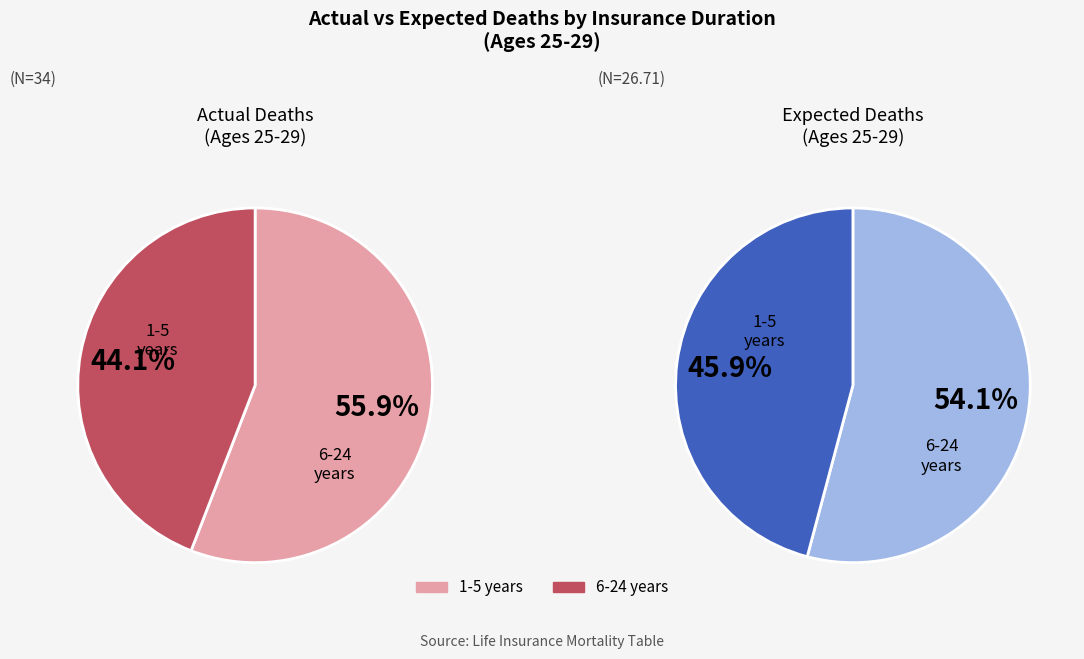

To the nearest percent, what is the combined percentage of 6-24 years and 1-5 years?

100%